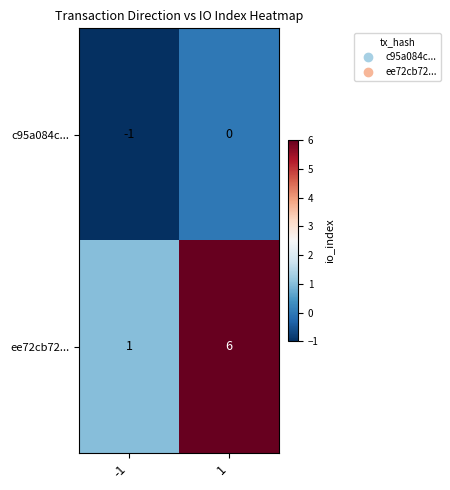

Rank the series by their maximum value, from lowest to highest.

c95a084c..., ee72cb72...